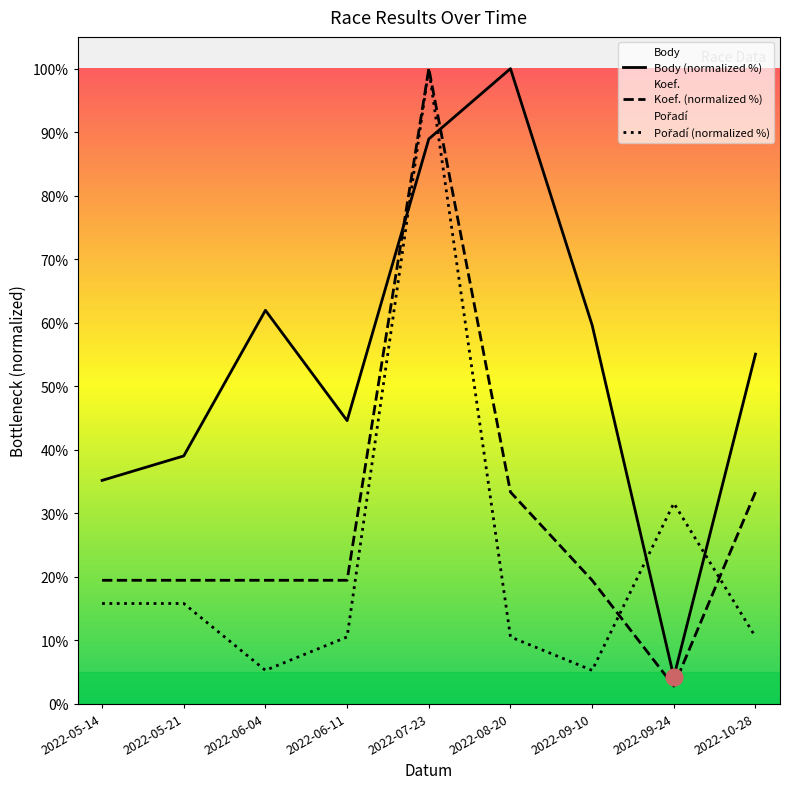

At how many categories does at least one series exceed 35?

8